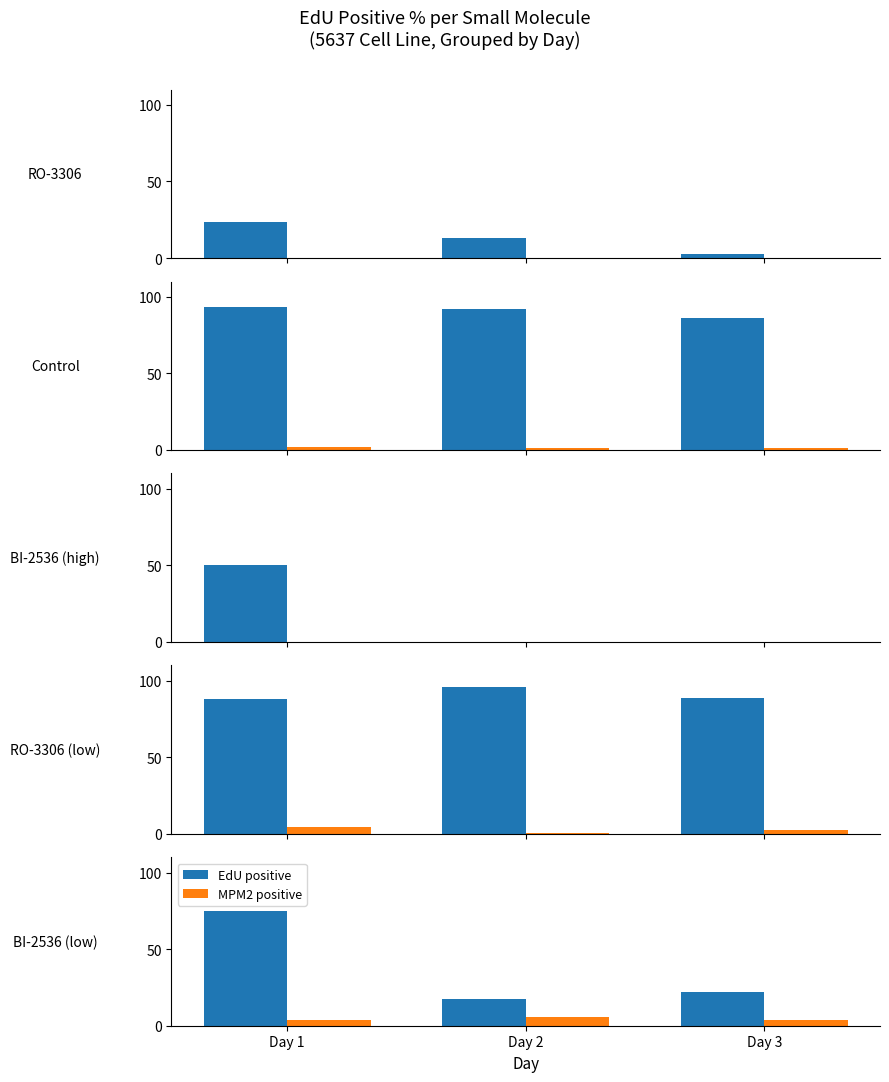

At which label does MPM2 positive reach its minimum?

Day 3